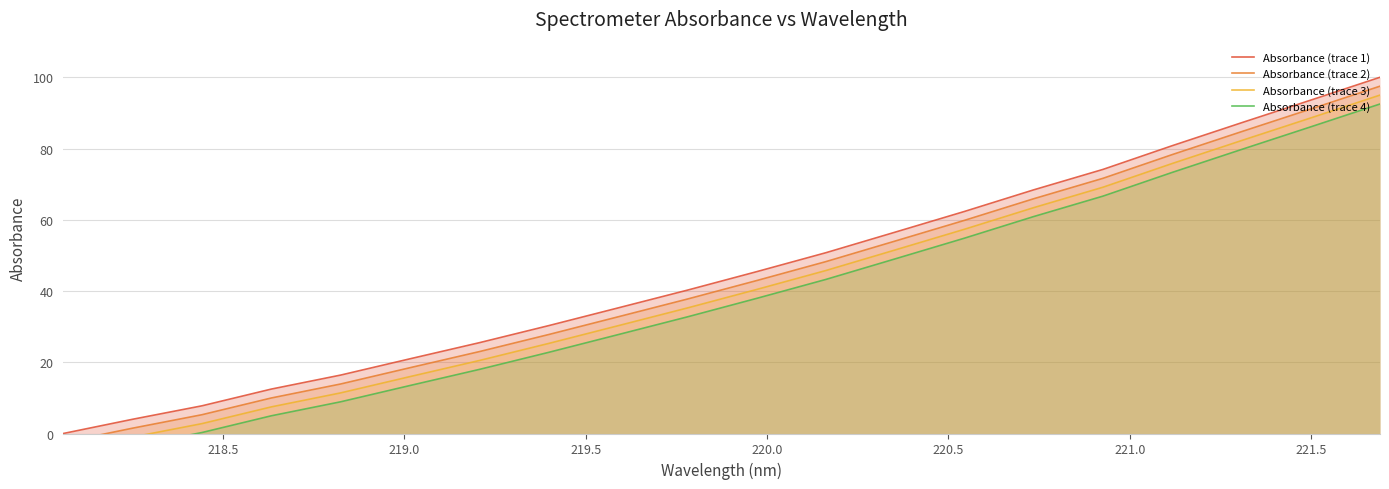

Is the value of Absorbance (trace 3) at 19 greater than the value of Absorbance (trace 2) at 13?

Yes